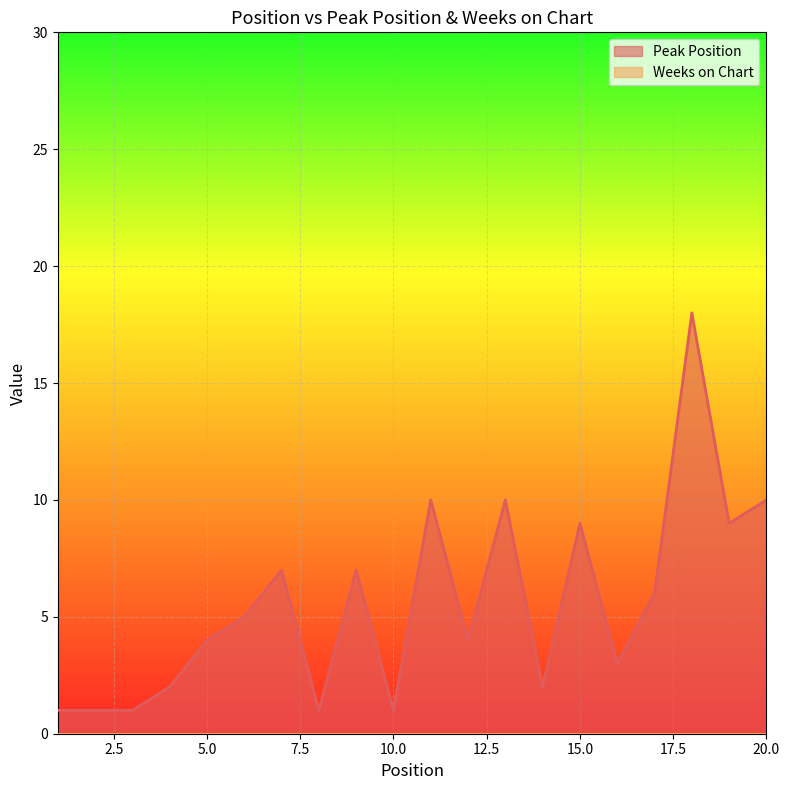

Which label corresponds to the largest value in the chart?

18